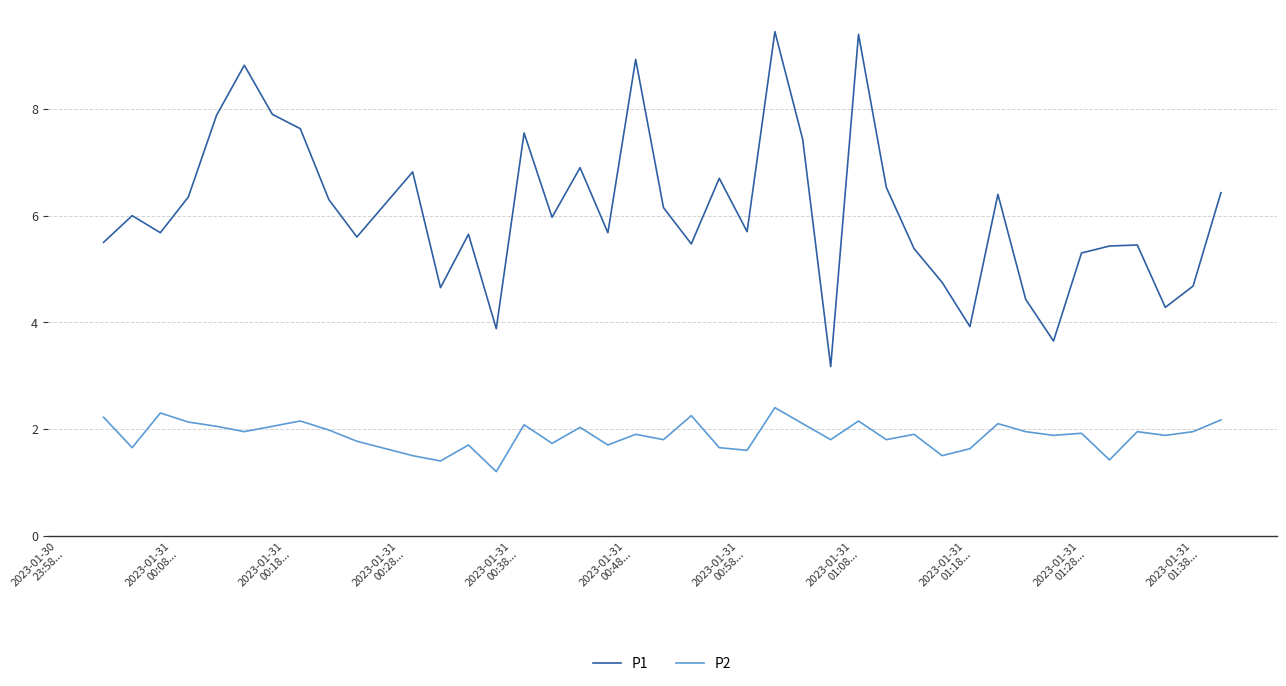

Rank the series by their maximum value, from lowest to highest.

P2, P1